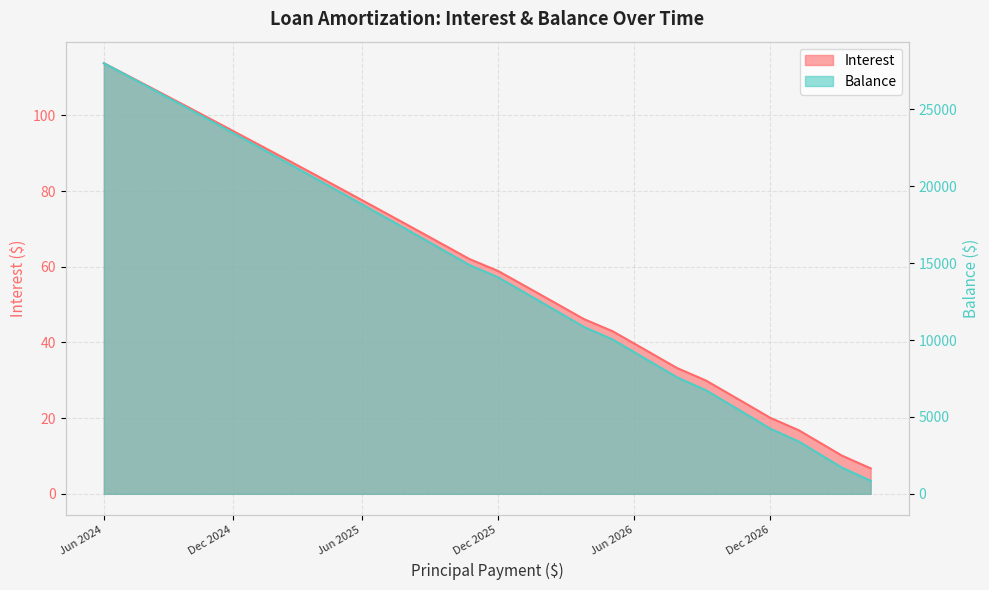

At how many categories does at least one series exceed 26465?

3